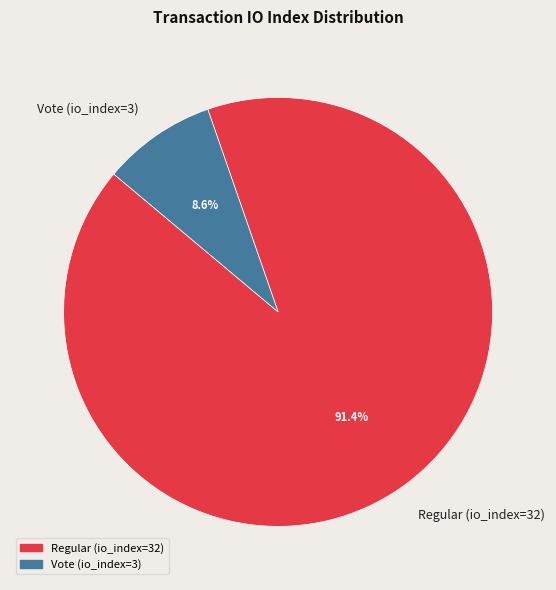

Which slice is the smallest?

Vote (io_index=3)